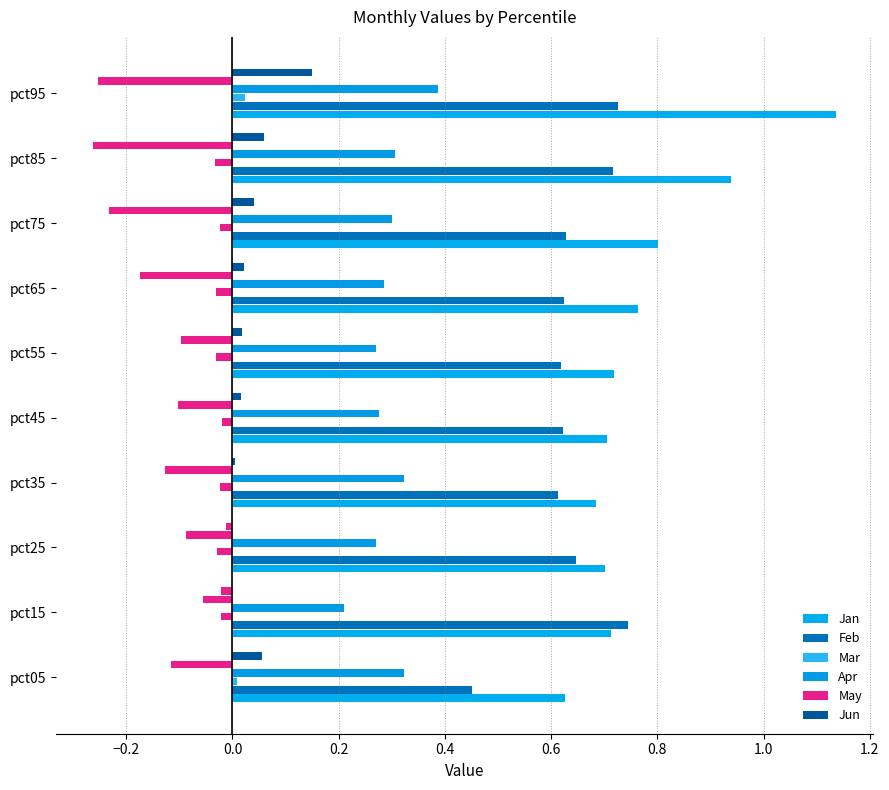

Reading left to right, extract all data points from this chart.

Jan: 0.6	0.7	0.7	0.7	0.7	0.7	0.8	0.8	0.9	1.1
Feb: 0.5	0.7	0.6	0.6	0.6	0.6	0.6	0.6	0.7	0.7
Mar: 0.0	-0.0	-0.0	-0.0	-0.0	-0.0	-0.0	-0.0	-0.0	0.0
Apr: 0.3	0.2	0.3	0.3	0.3	0.3	0.3	0.3	0.3	0.4
May: -0.1	-0.1	-0.1	-0.1	-0.1	-0.1	-0.2	-0.2	-0.3	-0.3
Jun: 0.1	-0.0	-0.0	0.0	0.0	0.0	0.0	0.0	0.1	0.2